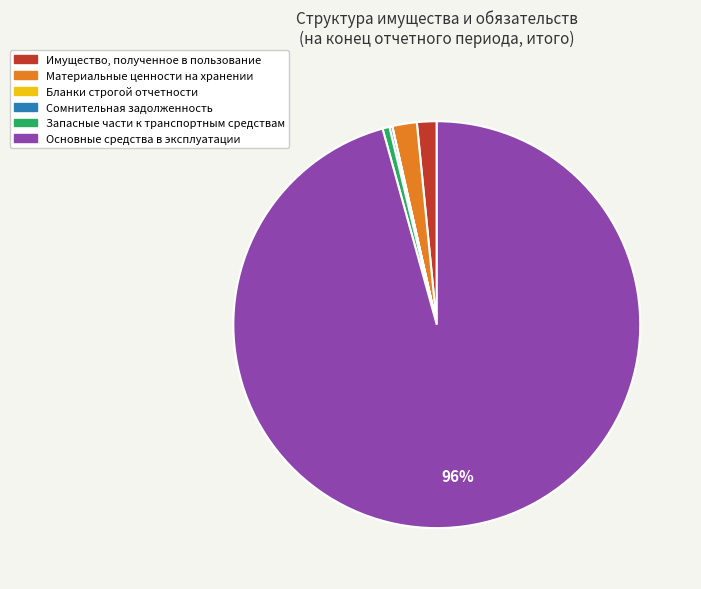

Which slice is the largest?

Основные средства в эксплуатации